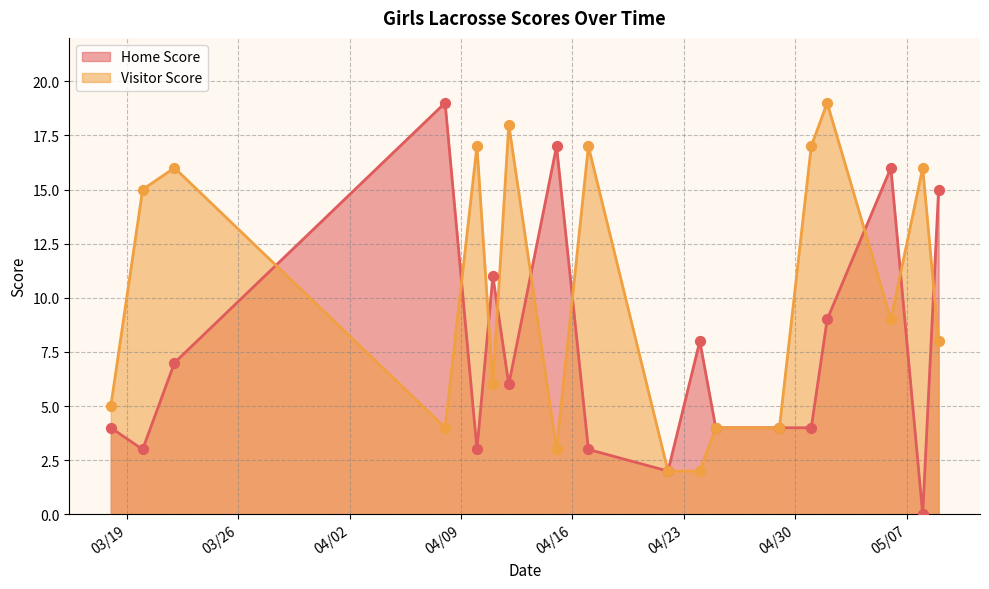

At how many categories does at least one series exceed 3?

17